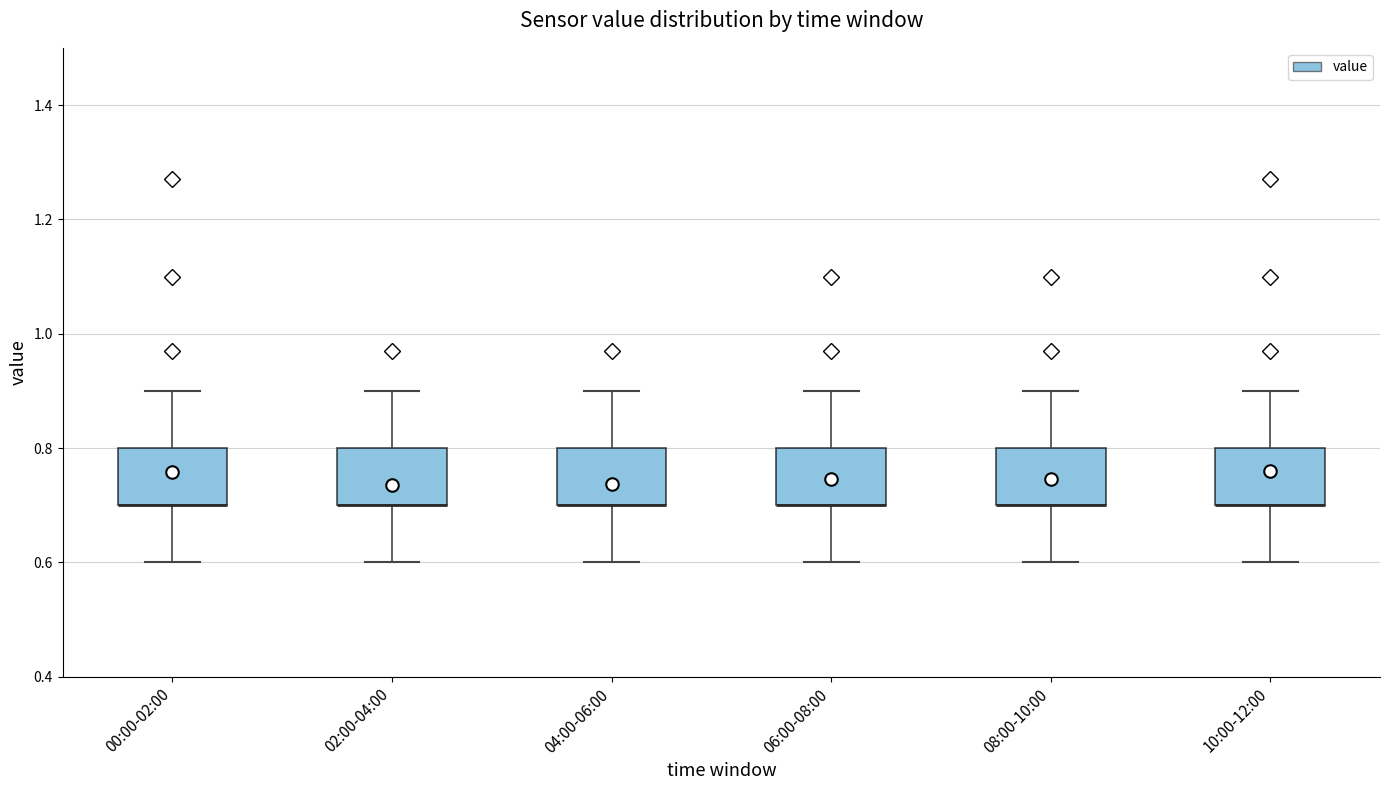

Reading left to right, transcribe this box plot: for each box, give where its median line is, the range the box spans, and where its two whiskers end, as read against the y-axis. The values are not printed on the chart, so give them approximately, as read against the axis.

00:00-02:00: median 0.7 (drawn on the box's lower edge), box 0.7 to 0.8, whiskers 0.6 to 0.9
02:00-04:00: median 0.7 (drawn on the box's lower edge), box 0.7 to 0.8, whiskers 0.6 to 0.9
04:00-06:00: median 0.7 (drawn on the box's lower edge), box 0.7 to 0.8, whiskers 0.6 to 0.9
06:00-08:00: median 0.7 (drawn on the box's lower edge), box 0.7 to 0.8, whiskers 0.6 to 0.9
08:00-10:00: median 0.7 (drawn on the box's lower edge), box 0.7 to 0.8, whiskers 0.6 to 0.9
10:00-12:00: median 0.7 (drawn on the box's lower edge), box 0.7 to 0.8, whiskers 0.6 to 0.9